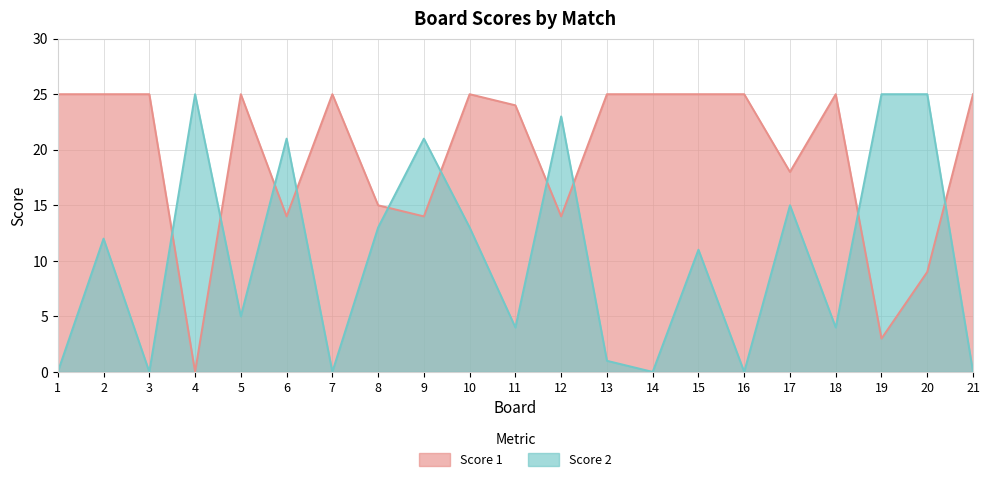

What is the average value of the Score 2 series?

10